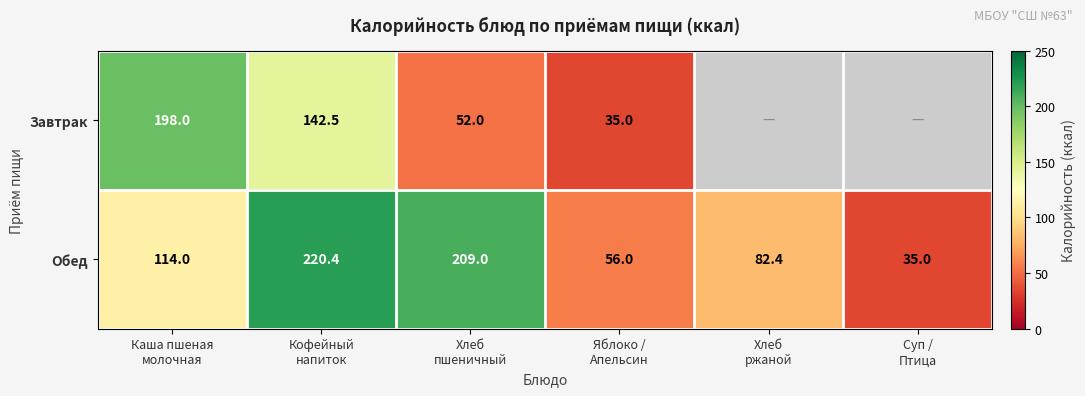

What is the sum of all Обед values?

716.8